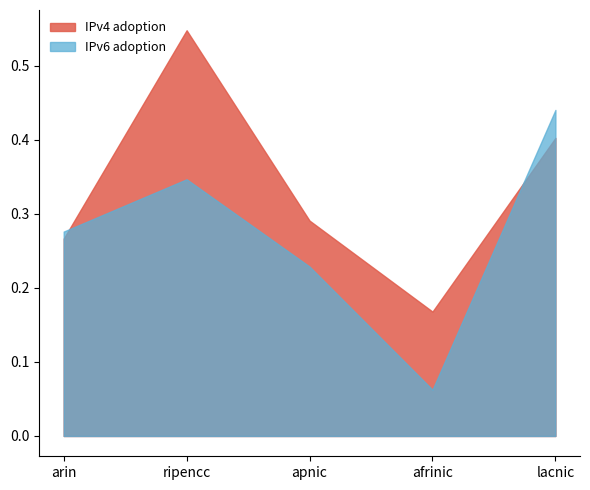

At which category is the sum across all series the highest?

ripencc